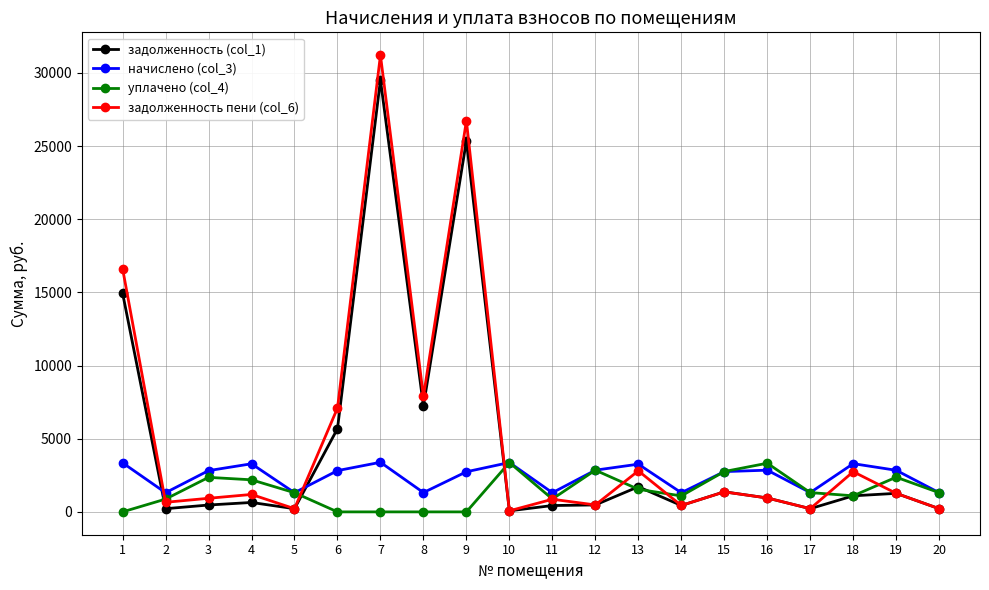

True or false: начислено (col_3) and задолженность пени (col_6) intersect in this chart.

True